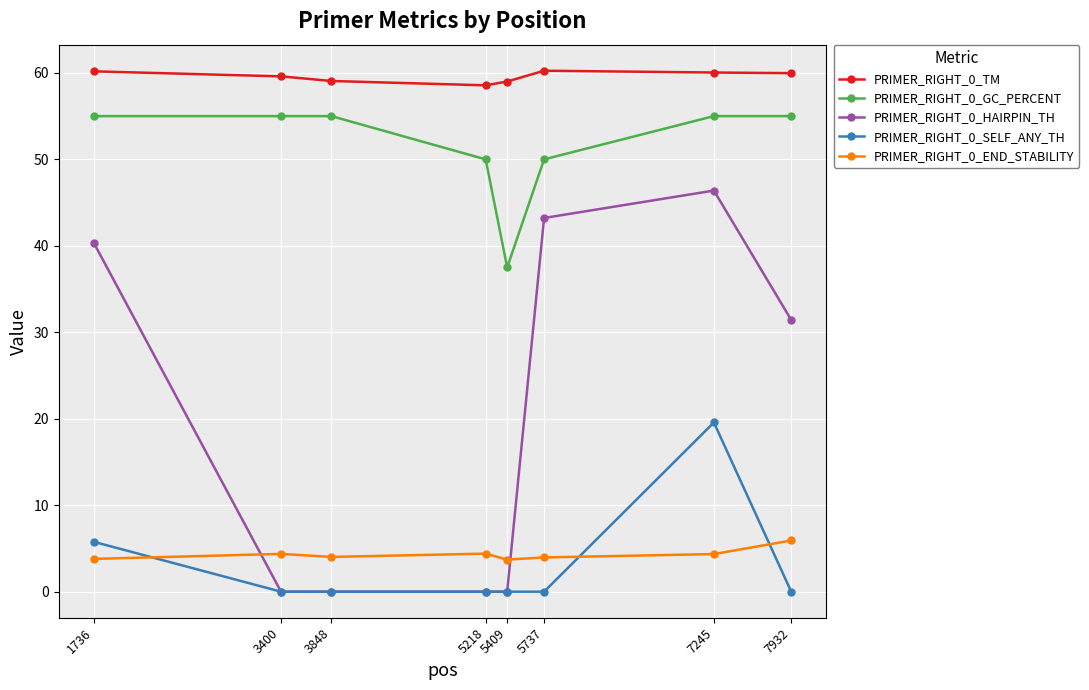

What is the difference between the maximum and second lowest values in the PRIMER_RIGHT_0_END_STABILITY series?

2.1